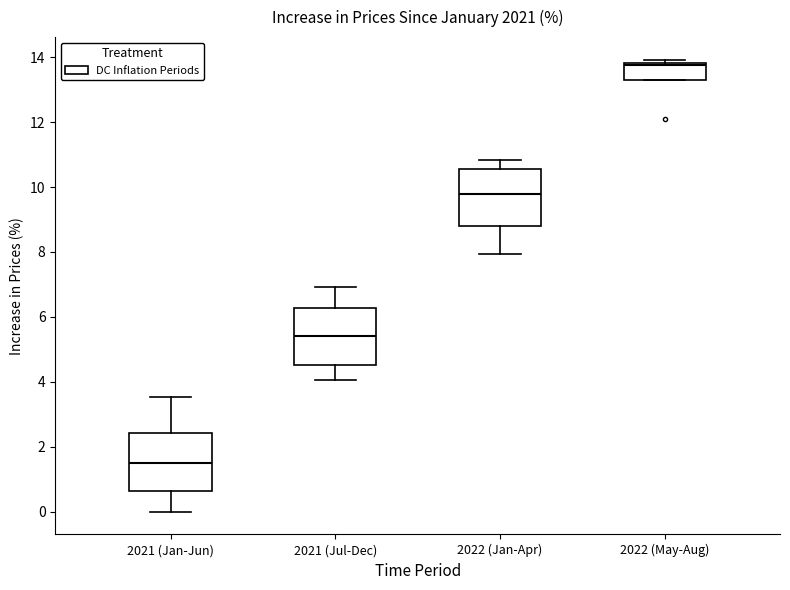

Which box has the lowest median line?

2021 (Jan-Jun)